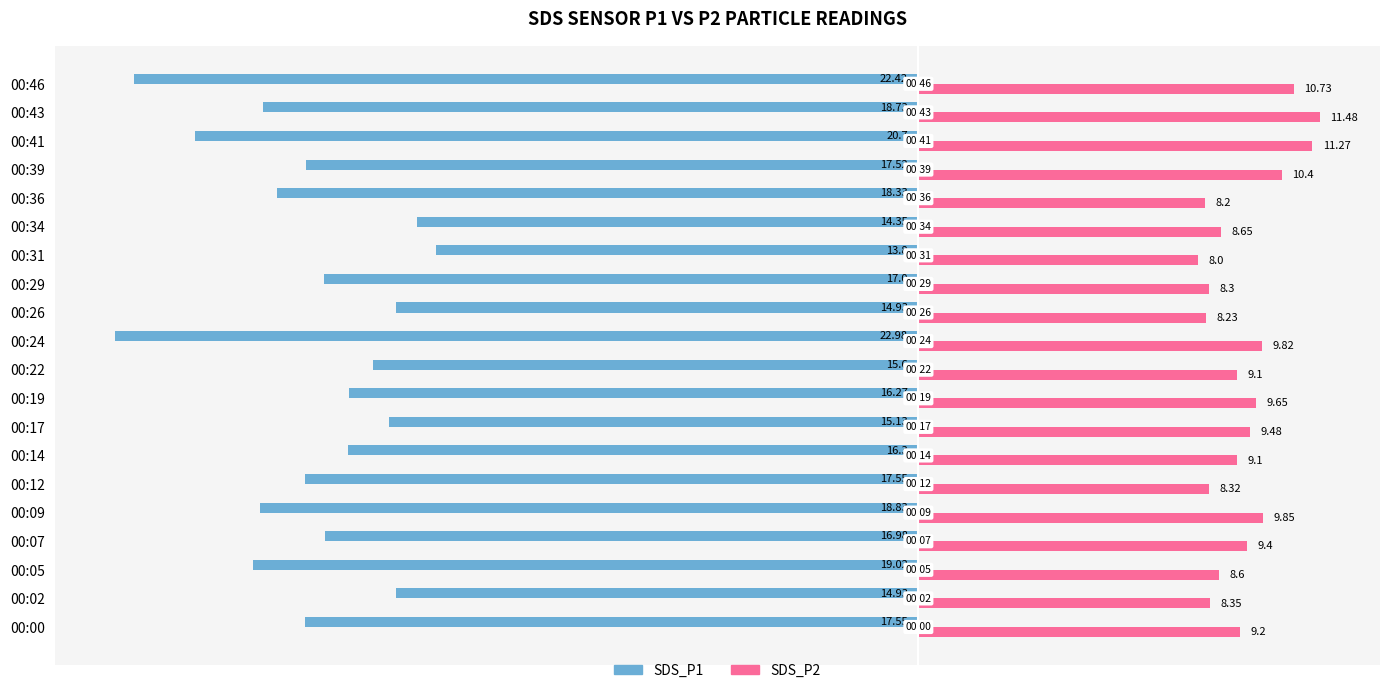

What is the sum of the SDS_P2 values at 00:00 and 00:29?

17.5